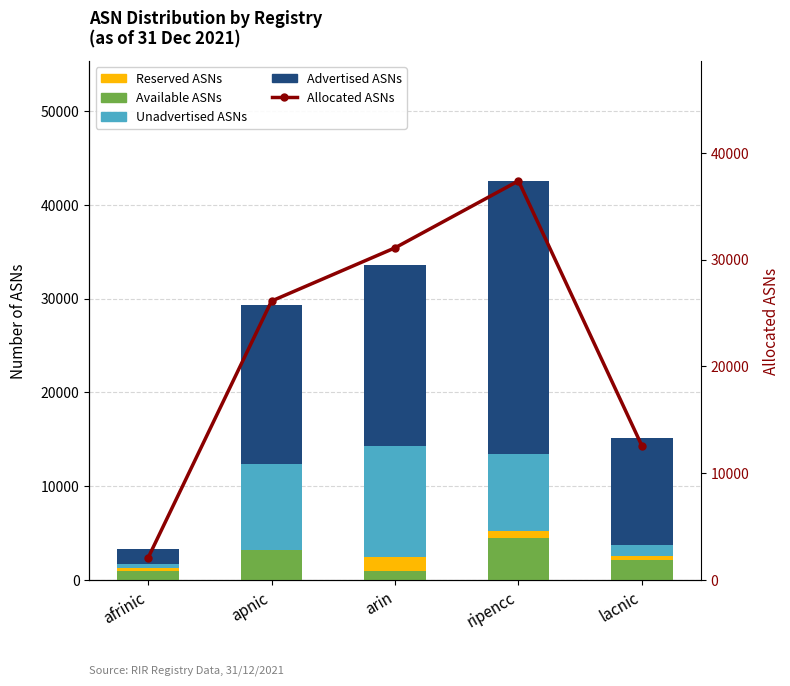

What is the difference between the maximum and minimum values in the Advertised ASNs series?

27530